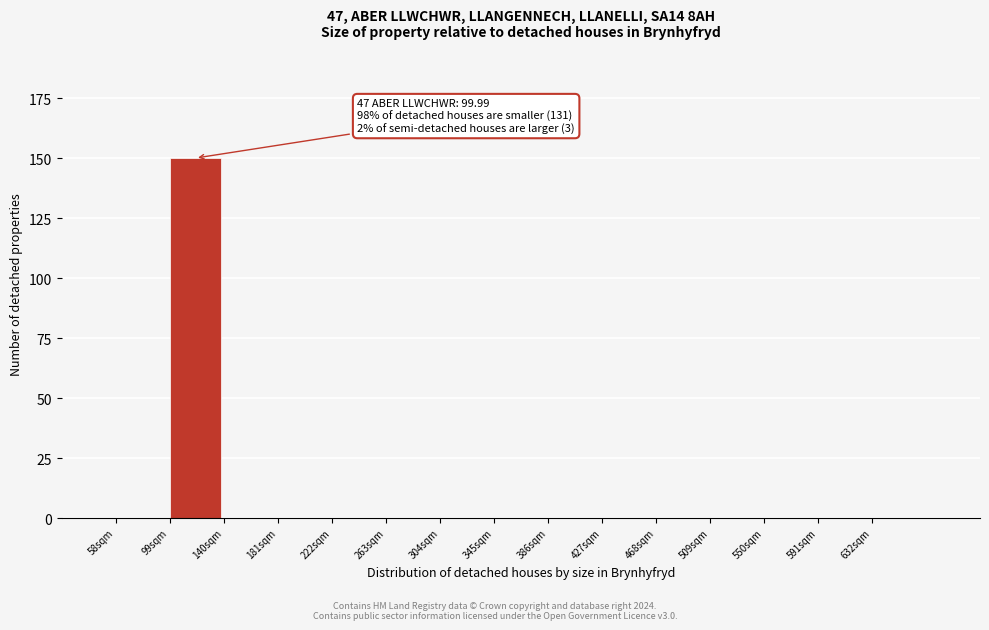

Over which range of the x-axis is the bar tallest?

99 to 140